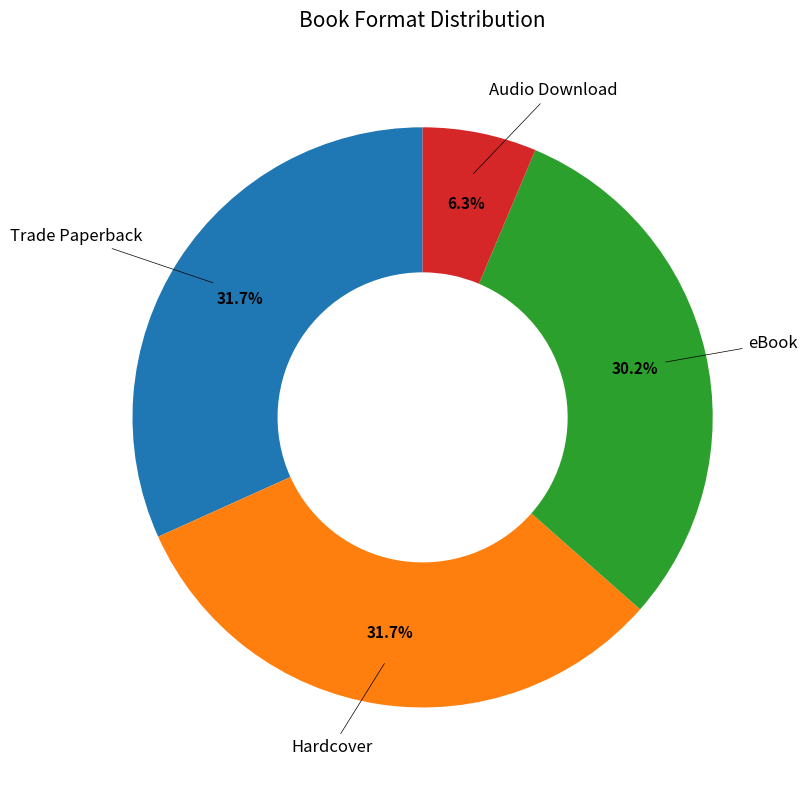

Is there a majority slice in this chart?

No